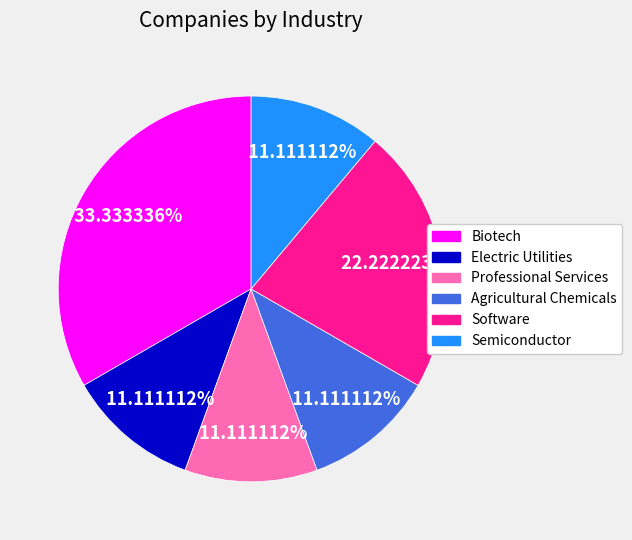

To the nearest percent, what is the average slice percentage?

17%